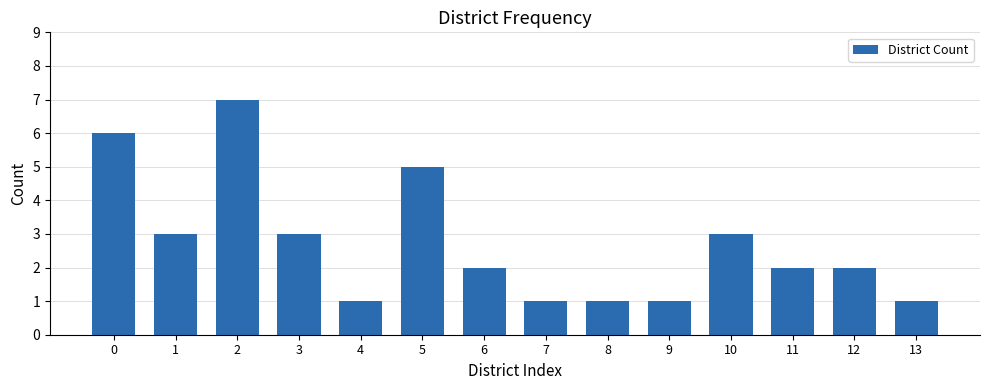

Reading left to right, transcribe all the data shown in this chart.

6	3	7	3	1	5	2	1	1	1	3	2	2	1